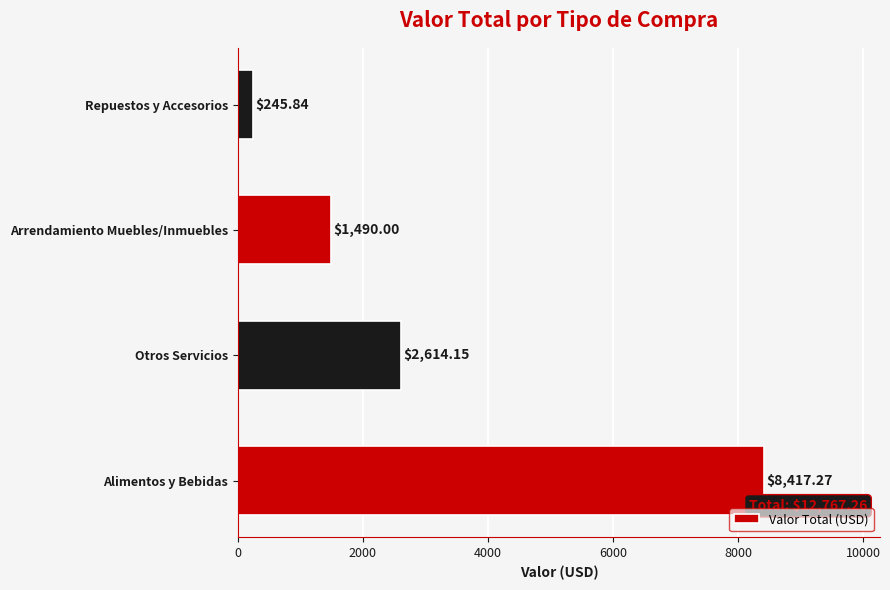

Rank the categories by value from highest to lowest.

Alimentos y Bebidas, Otros Servicios, Arrendamiento Muebles/Inmuebles, Repuestos y Accesorios